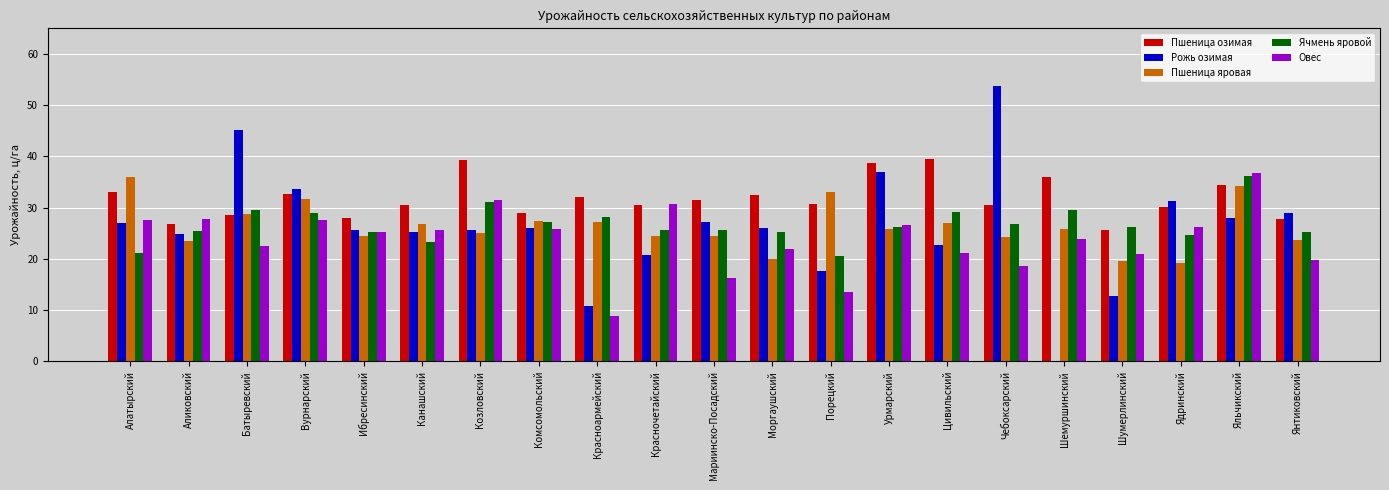

What is the sum of the Ячмень яровой values at Шумерлинский and Батыревский?

55.7